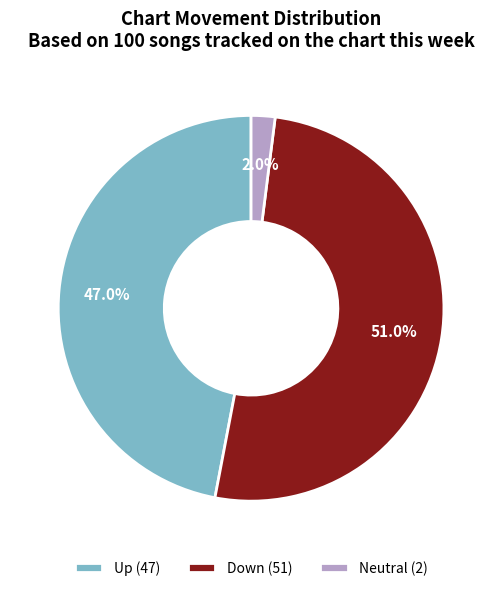

Rank the categories by value from lowest to highest.

Neutral (2), Up (47), Down (51)